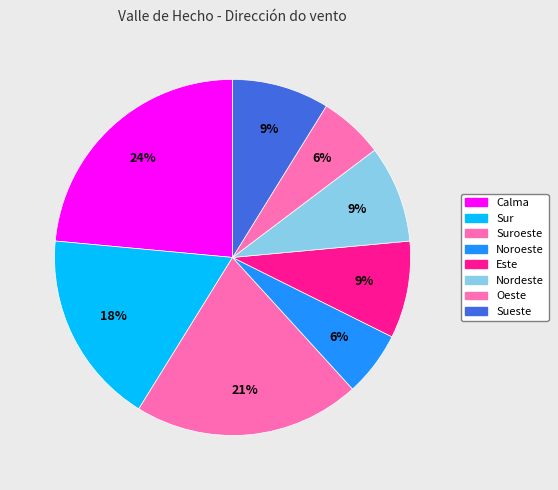

How many slices are in this pie chart?

8